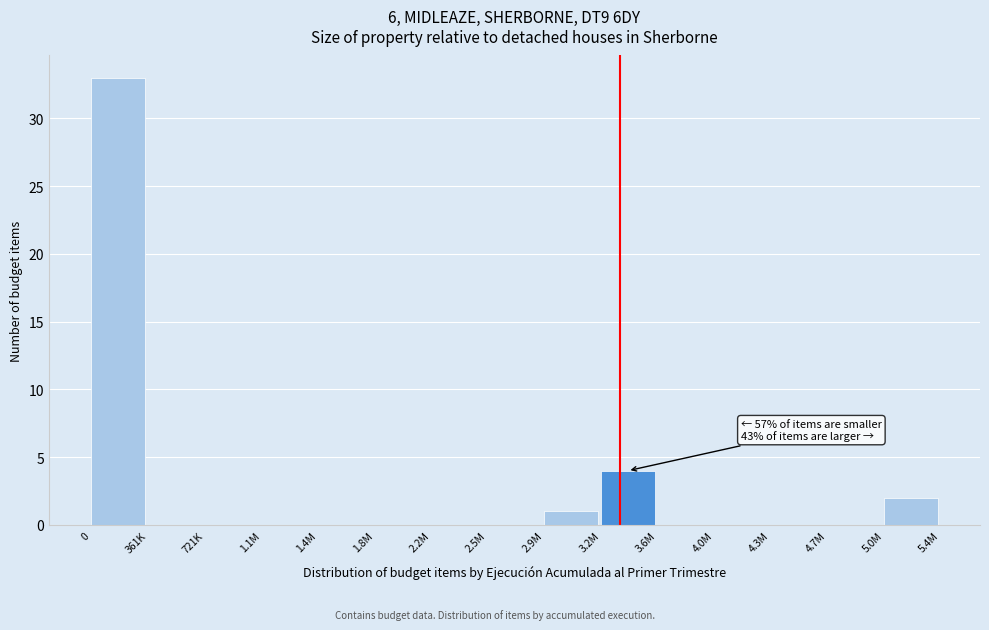

Reading right to left, what are all the values shown in this chart?

5.0M=2	4.7M=0	4.3M=0	4.0M=0	3.6M=0	3.2M=4	2.9M=1	2.5M=0	2.2M=0	1.8M=0	1.4M=0	1.1M=0	721K=0	361K=0	0=33